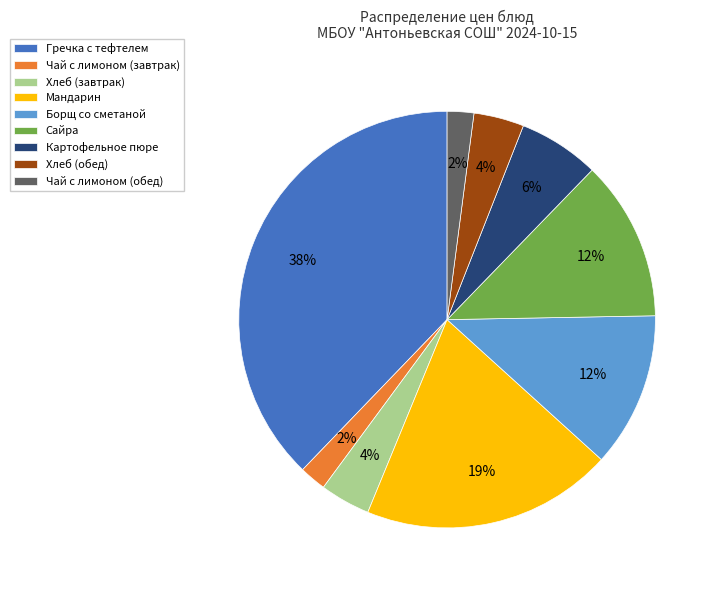

What is the largest slice in the pie chart?

Гречка с тефтелем